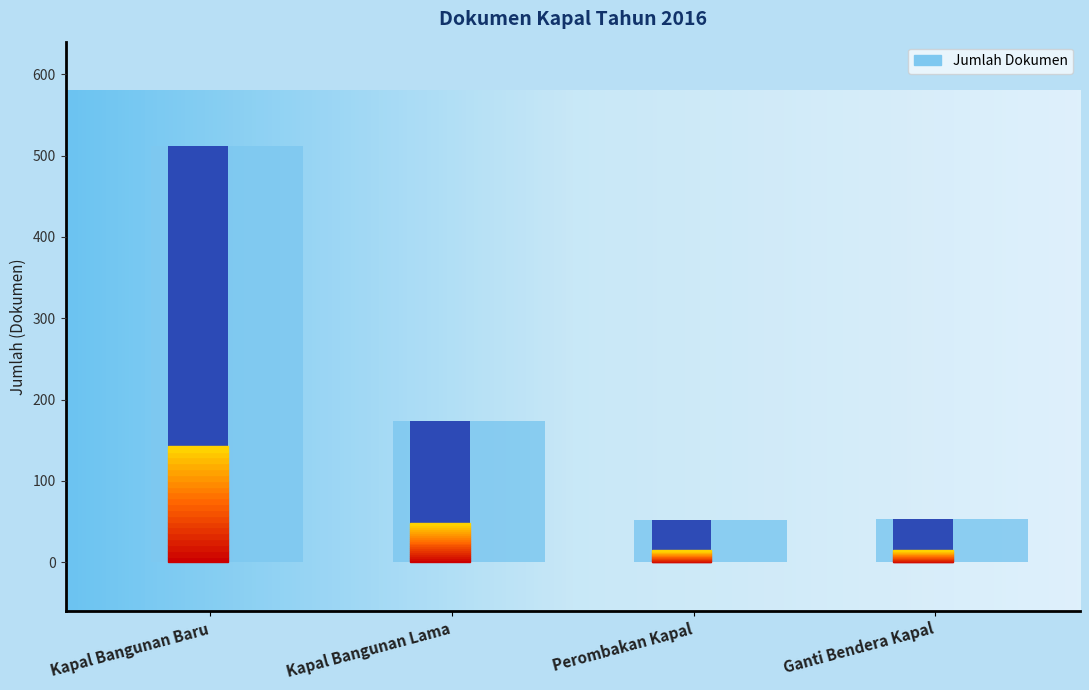

What is the difference between the values at Perombakan Kapal and Kapal Bangunan Baru?

460